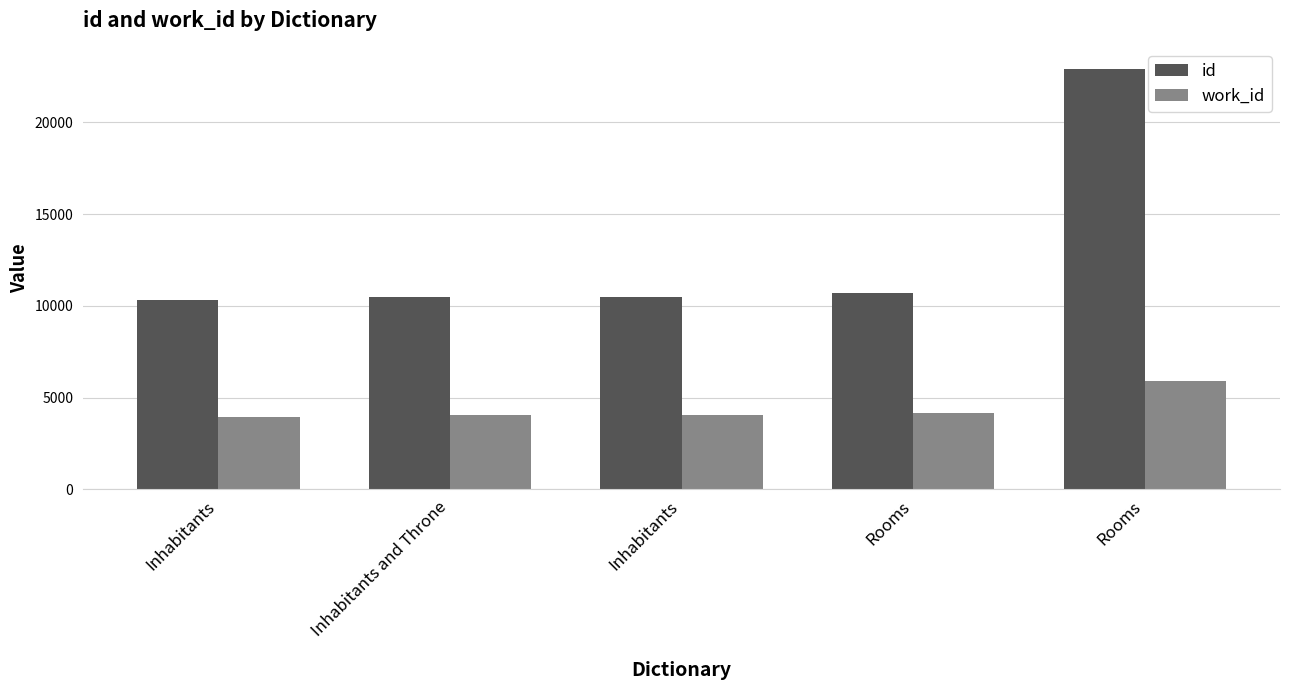

How many groups of bars are there?

5